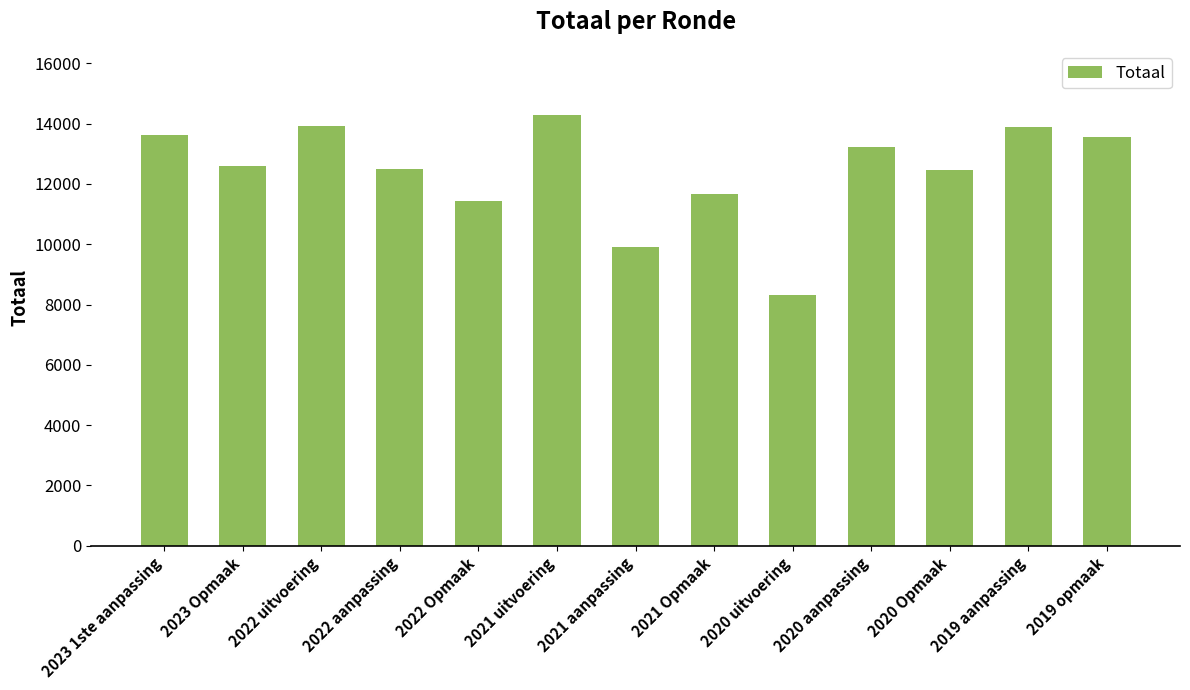

What is the minimum value shown in the chart?

8306